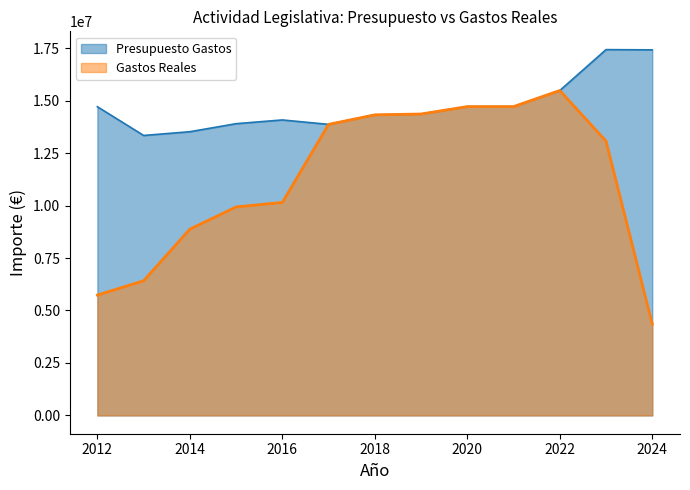

Where is the first local maximum for Presupuesto Gastos?

2016